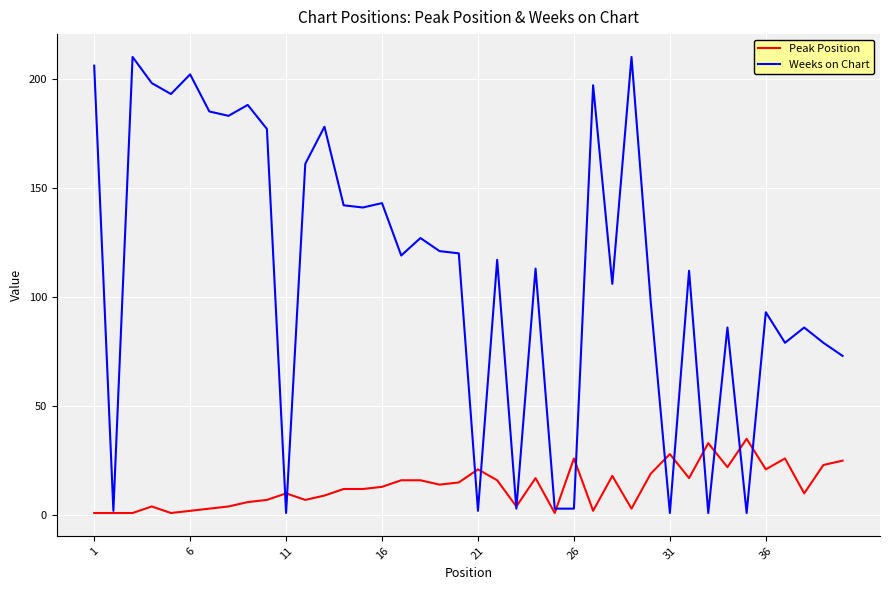

What is the sum of all Weeks on Chart values?

4460